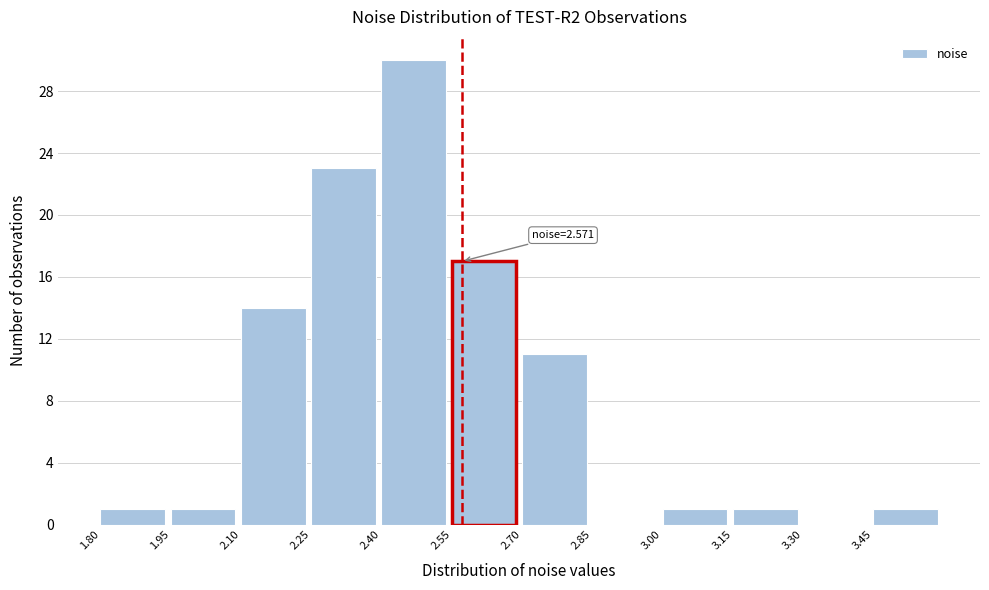

Which range on the x-axis has the tallest bar?

2.40 to 2.55